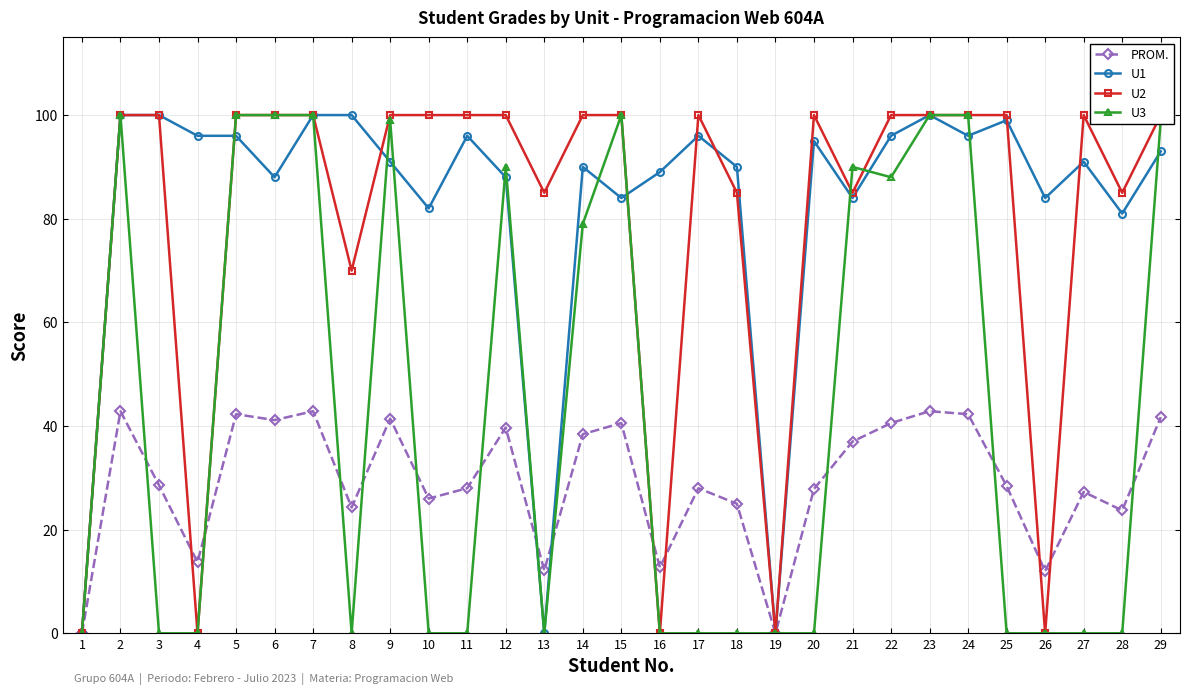

Reading left to right, transcribe all the data shown in this chart.

PROM.: 0.0	42.9	28.6	13.7	42.3	41.1	42.9	24.3	41.4	26.0	28.0	39.7	12.1	38.4	40.6	12.7	28.0	25.0	0.0	27.9	37.0	40.6	42.9	42.3	28.4	12.0	27.3	23.7	41.7
U1: 0.0	100.0	100.0	96.0	96.0	88.0	100.0	100.0	91.0	82.0	96.0	88.0	0.0	90.0	84.0	89.0	96.0	90.0	0.0	95.0	84.0	96.0	100.0	96.0	99.0	84.0	91.0	81.0	93.0
U2: 0.0	100.0	100.0	0.0	100.0	100.0	100.0	70.0	100.0	100.0	100.0	100.0	85.0	100.0	100.0	0.0	100.0	85.0	0.0	100.0	85.0	100.0	100.0	100.0	100.0	0.0	100.0	85.0	100.0
U3: 0.0	100.0	0.0	0.0	100.0	100.0	100.0	0.0	99.0	0.0	0.0	90.0	0.0	79.0	100.0	0.0	0.0	0.0	0.0	0.0	90.0	88.0	100.0	100.0	0.0	0.0	0.0	0.0	99.0